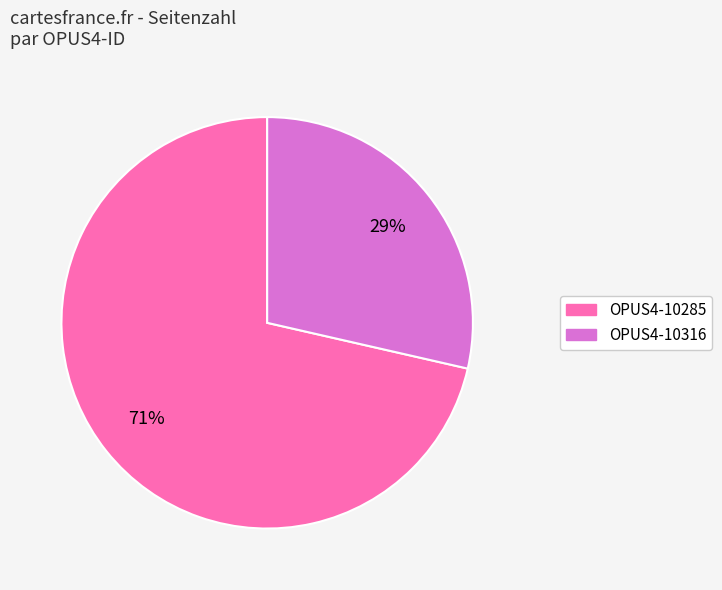

What is the smallest slice in the pie chart?

OPUS4-10316